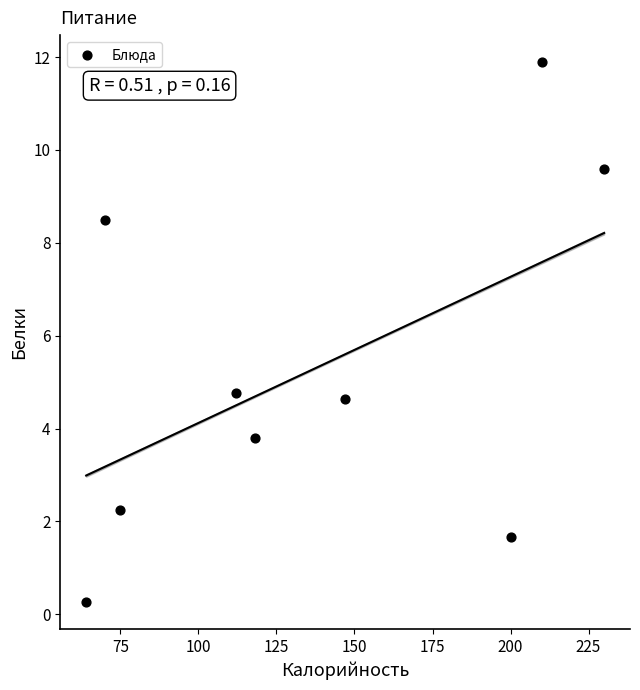

What Y value in the scatter plot is closest to 6?

4.8